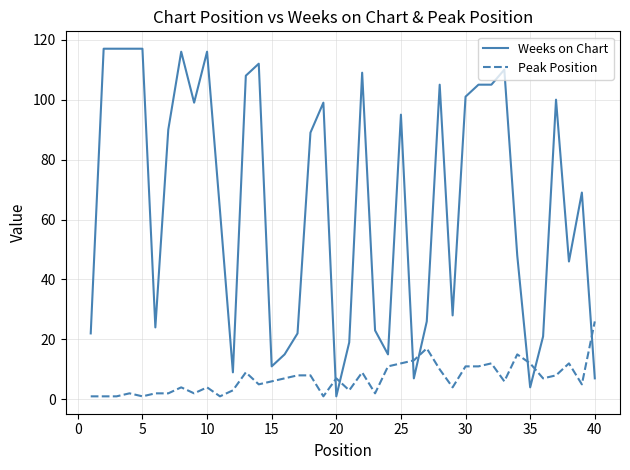

What are all the series names shown in the legend?

Weeks on Chart, Peak Position